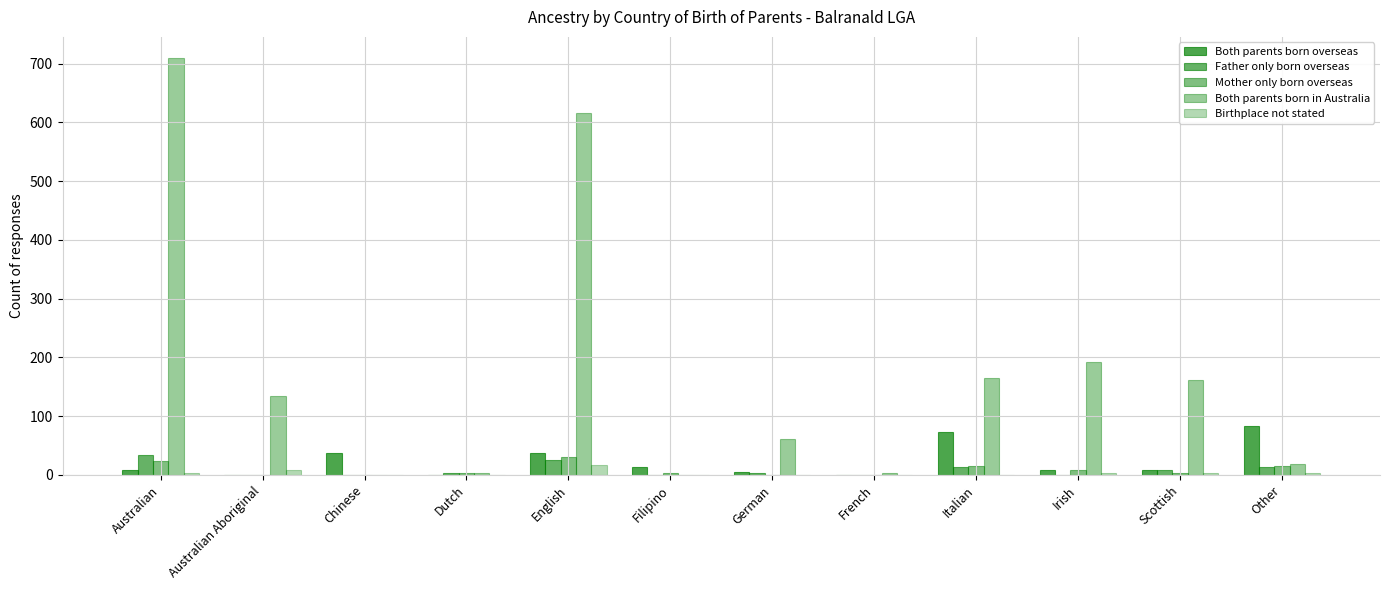

What is the label of the 2nd bar from the left?

Australian Aboriginal